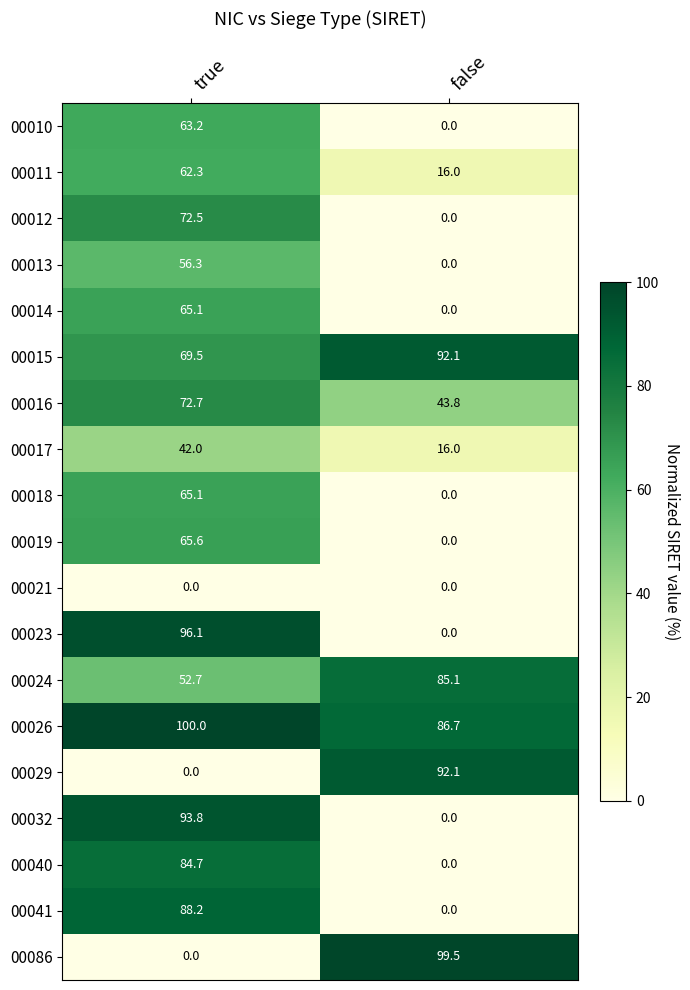

True or false: 00012 has a value of 18.3 at true.

False